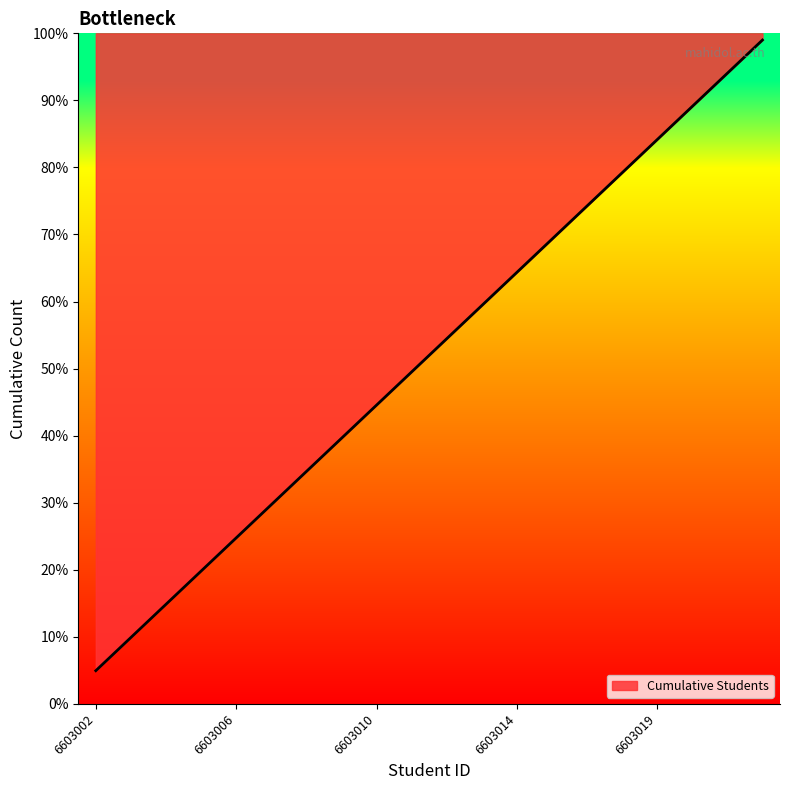

What is the maximum value shown in the chart?

99.0